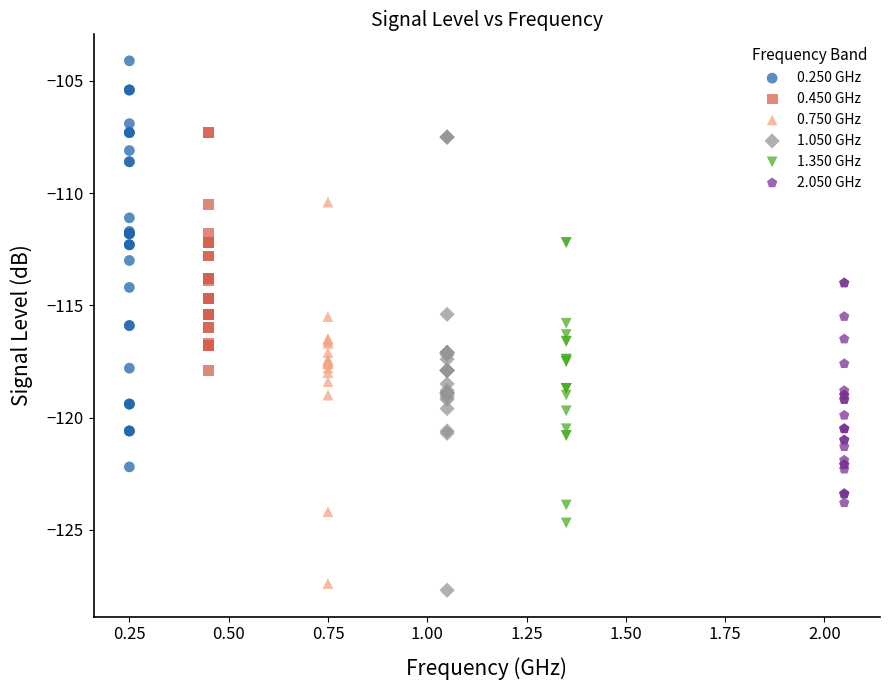

What are all the series names shown in the legend?

0.250 GHz, 0.450 GHz, 0.750 GHz, 1.050 GHz, 1.350 GHz, 2.050 GHz